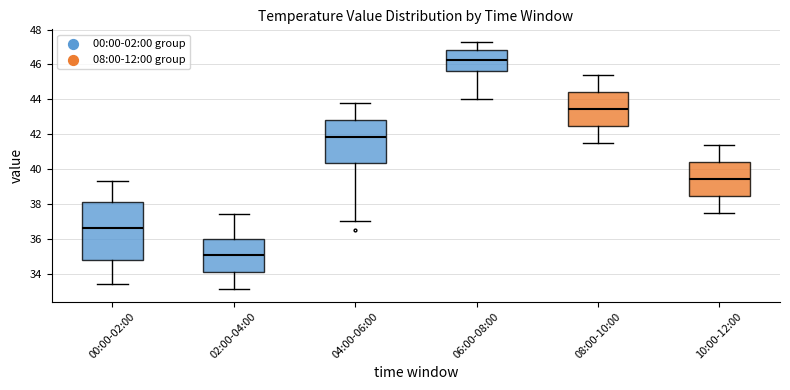

Reading left to right, read every box against the y-axis: the position of its median line, the range the box covers, and the ends of its whiskers. The values are not printed on the chart, so give them approximately, as read against the axis.

00:00-02:00: median 36.6, box 34.8 to 38.2, whiskers 33.4 to 39.4
02:00-04:00: median 35.0, box 34.0 to 36.0, whiskers 33.2 to 37.4
04:00-06:00: median 41.8, box 40.4 to 42.8, whiskers 37.0 to 43.8
06:00-08:00: median 46.2, box 45.6 to 46.8, whiskers 44.0 to 47.4
08:00-10:00: median 43.4, box 42.4 to 44.4, whiskers 41.6 to 45.4
10:00-12:00: median 39.4, box 38.4 to 40.4, whiskers 37.6 to 41.4